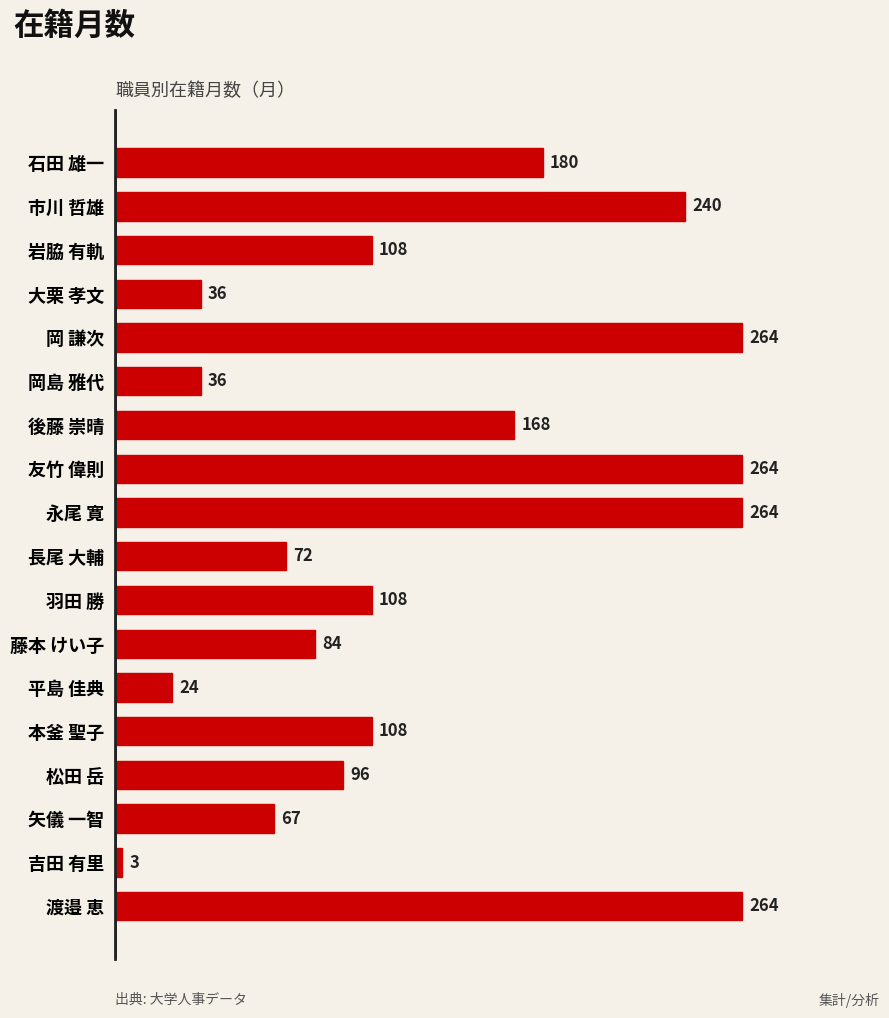

What is the smallest value displayed?

3